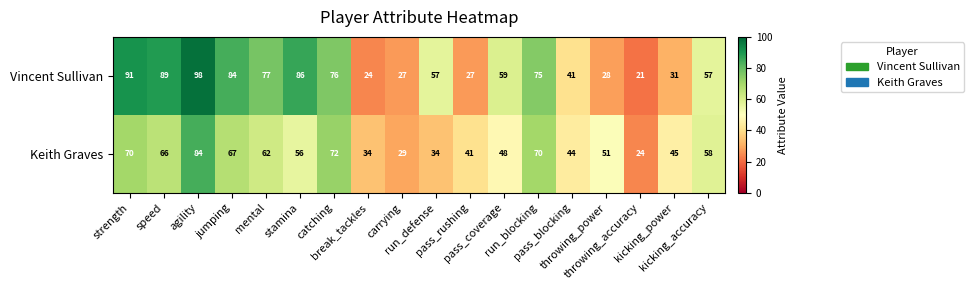

What is the highest value of the Keith Graves series?

84